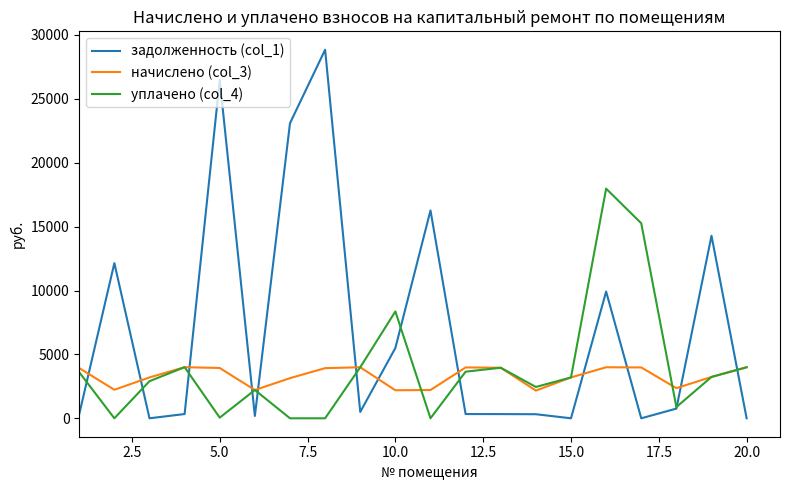

Which series has the largest range (max minus min)?

задолженность (col_1)